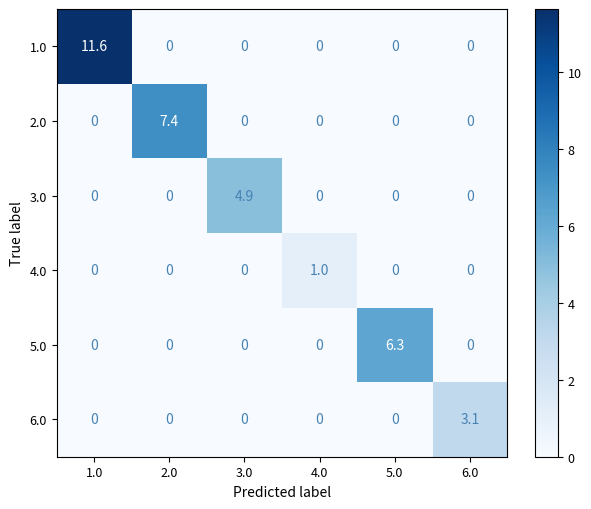

List the series in order of their peak value, highest first.

1.0, 2.0, 5.0, 3.0, 6.0, 4.0